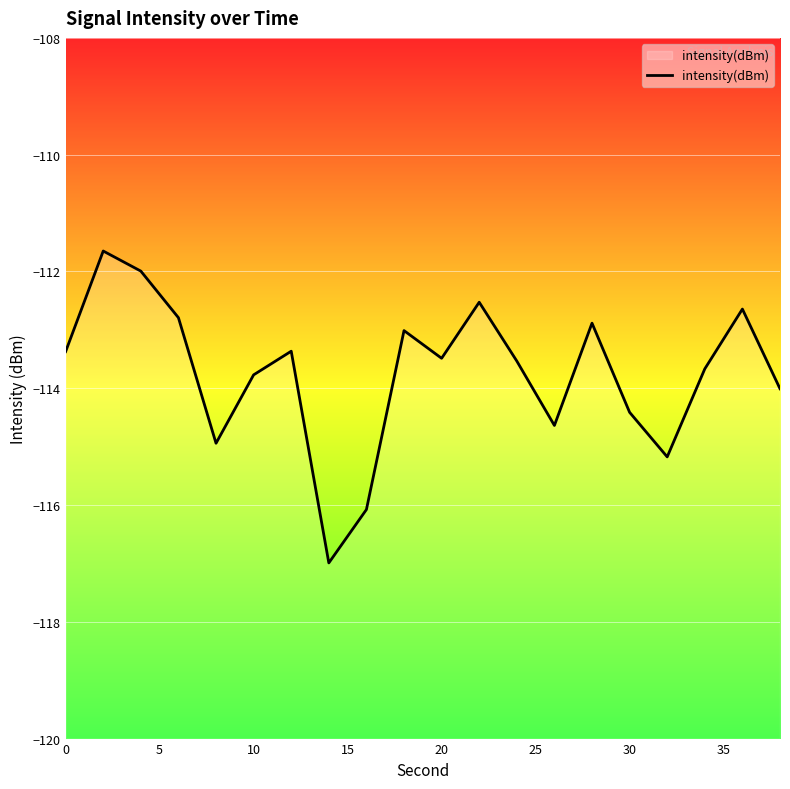

What is the value of the 6th point from the left?

-113.8